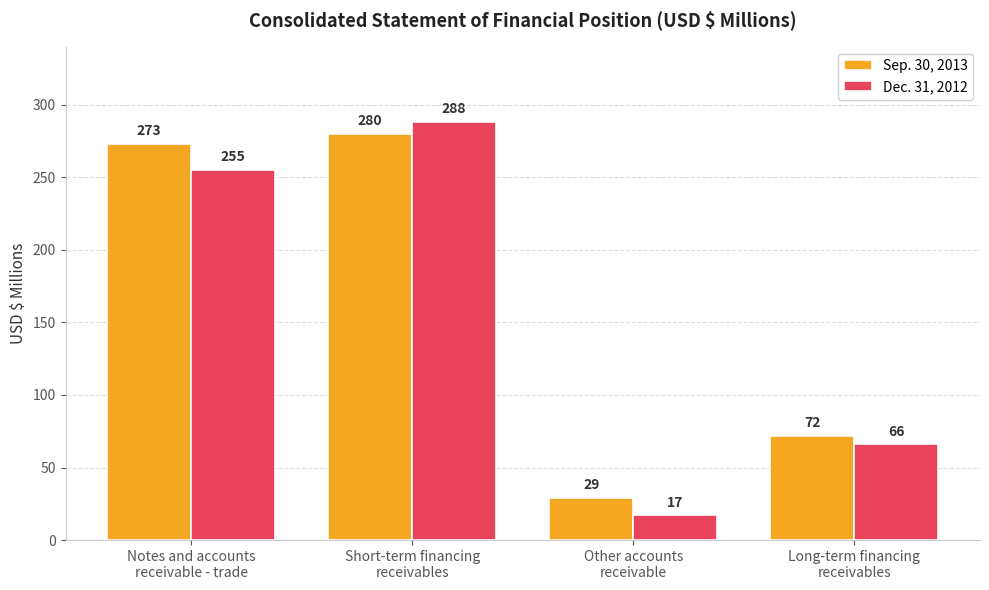

How many groups of bars are there?

4